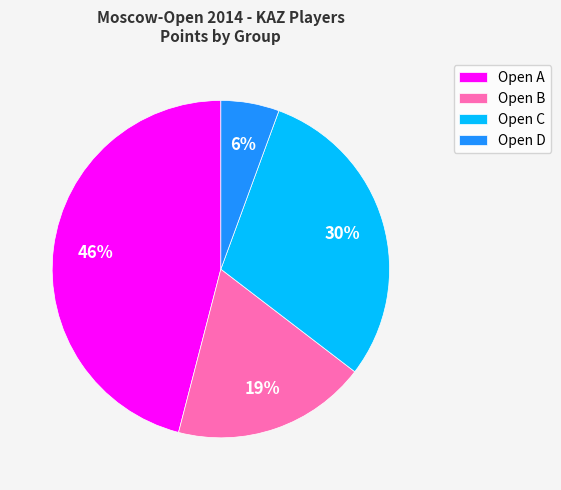

Is there a majority slice in this chart?

No